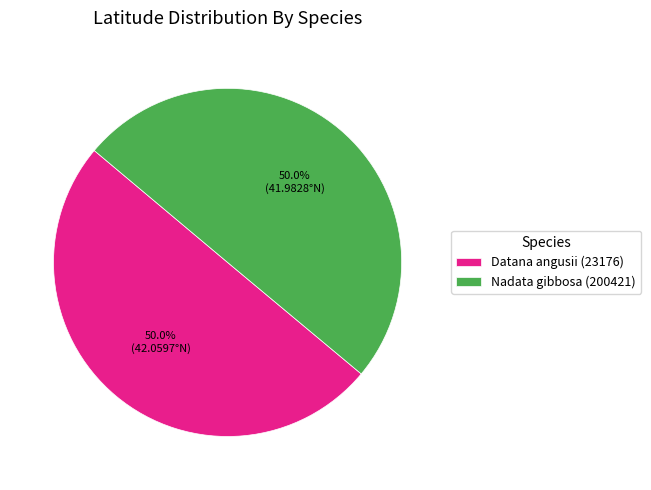

Is it true that Datana angusii (23176) is 42% of the pie?

False